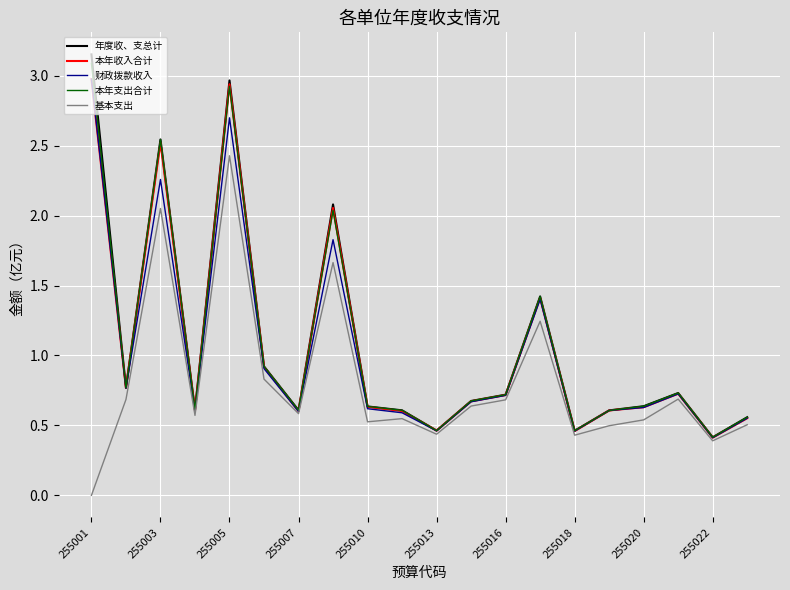

What is the difference between the maximum and minimum values in the 财政拨款收入 series?

2.6